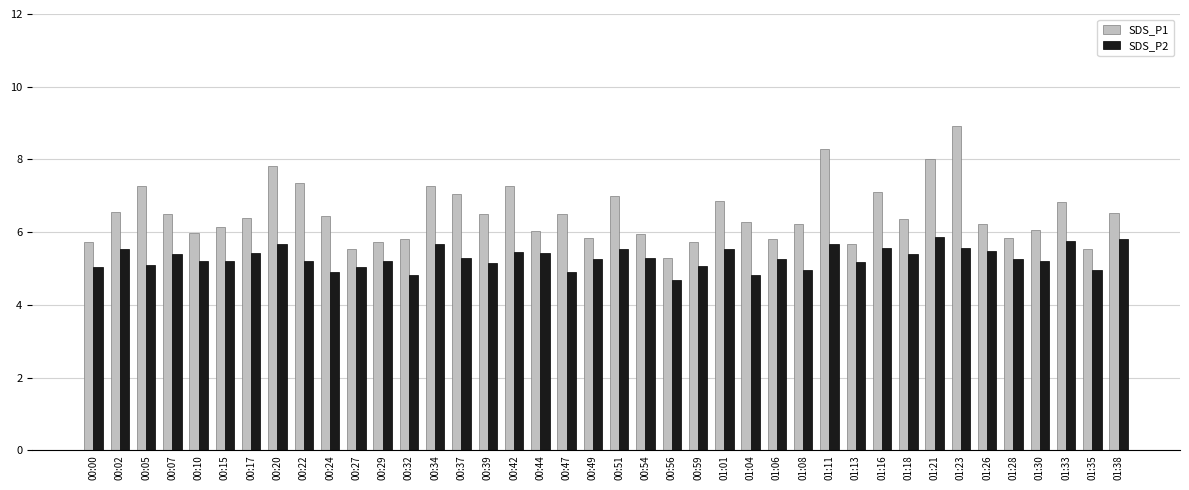

Which series changed the most between 00:20 and 01:04?

SDS_P1